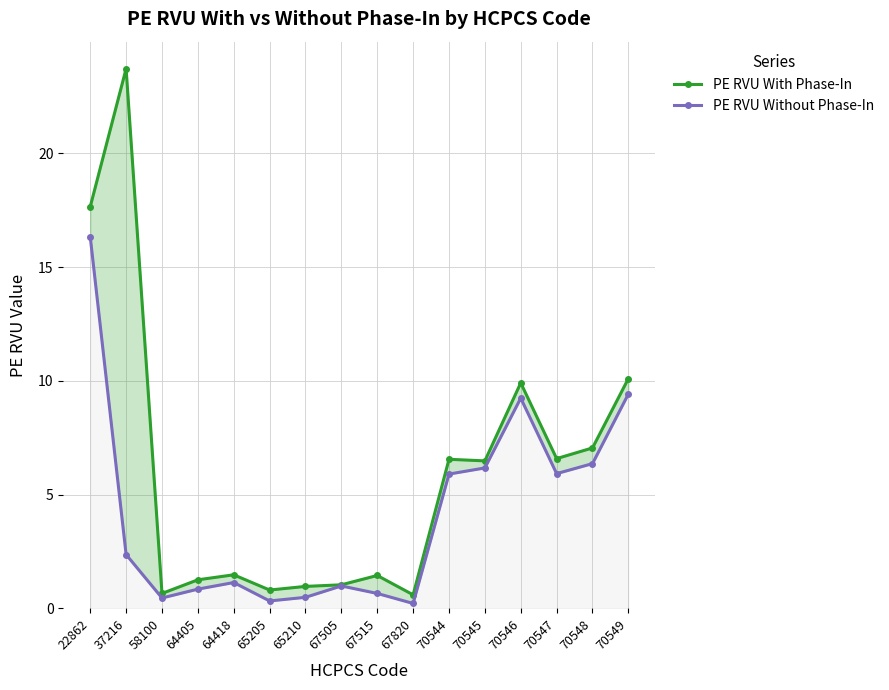

Between 70548 and 70546, which is larger?

70546